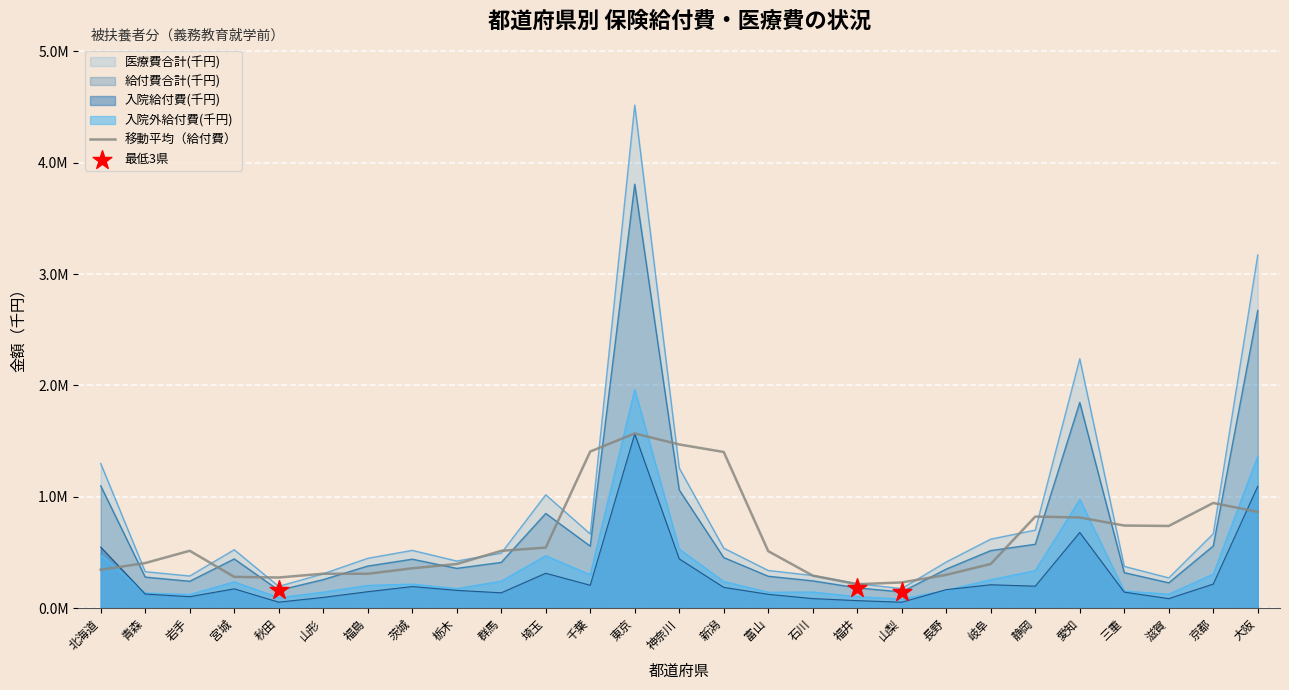

At which category is the sum across all series the highest?

東京